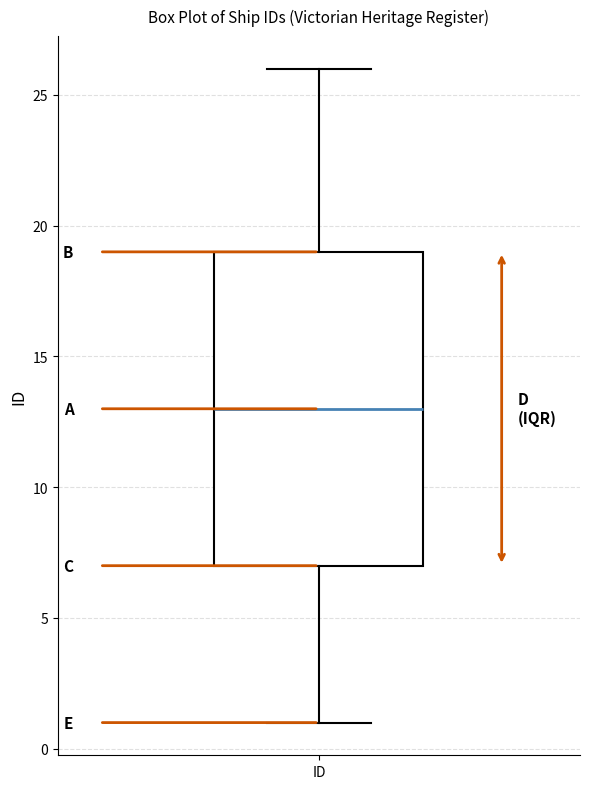

Where is the lower edge of the box for ID on the y-axis? The values are not printed on the chart, so give them approximately, as read against the axis.

7